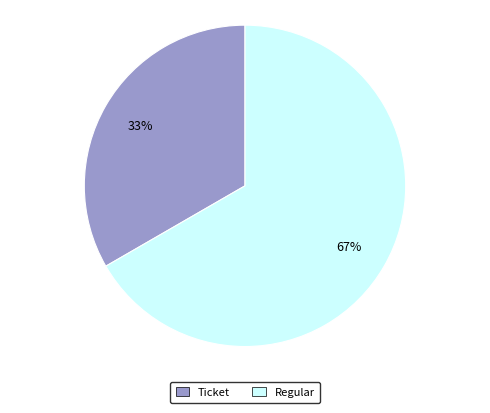

What is the majority slice?

Regular